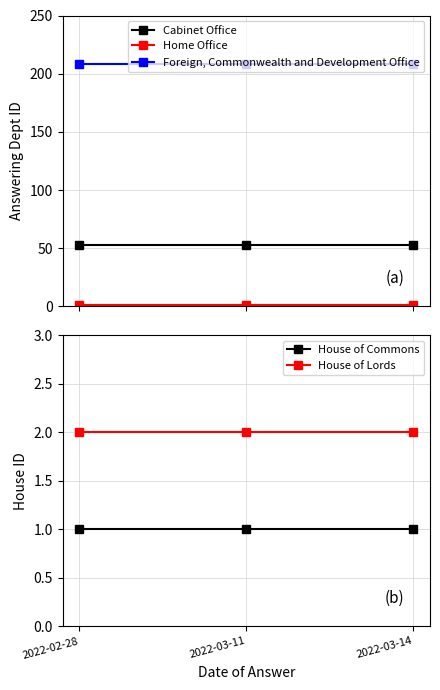

Where is Cabinet Office nearest to the value 53?

2022-02-28